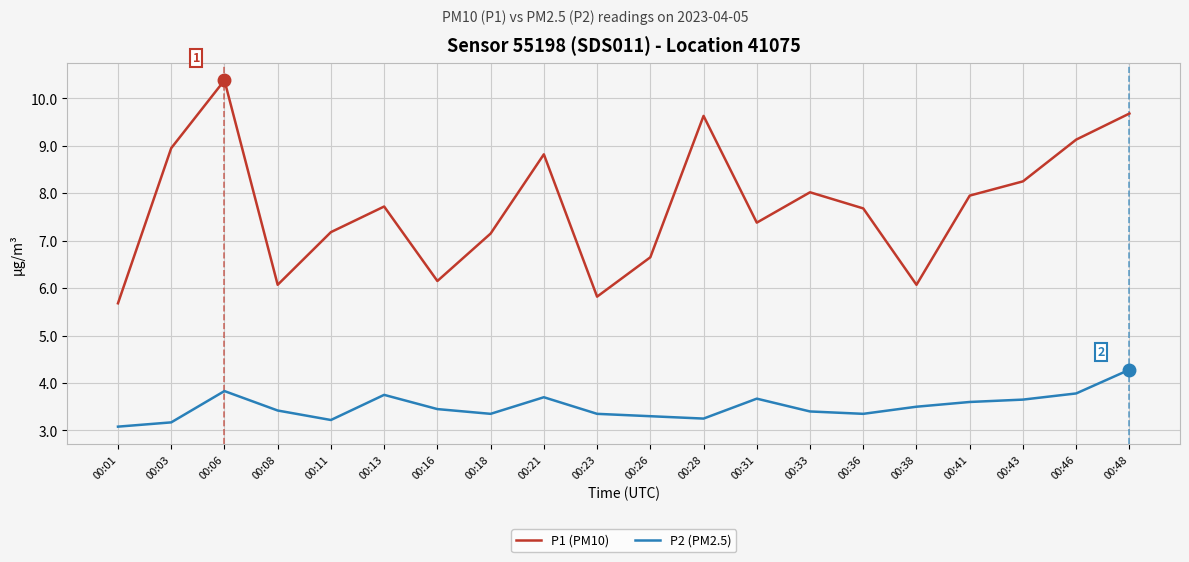

Read the P2 (PM2.5) value at 00:13.

3.8